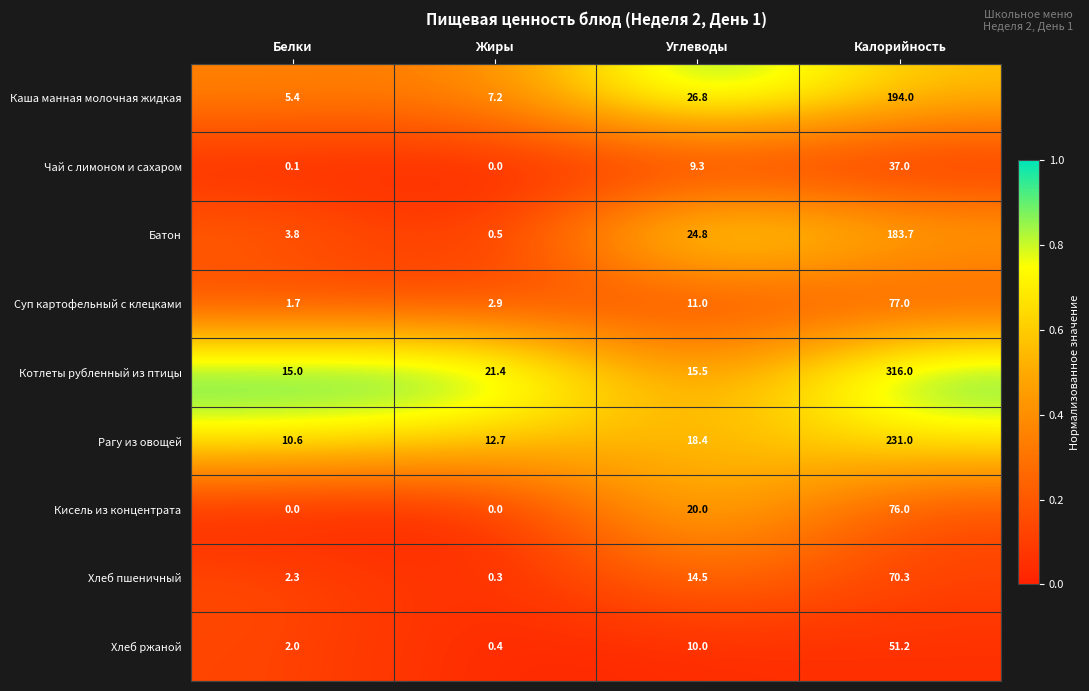

At which label is Суп картофельный с клецками closest to 39?

Углеводы